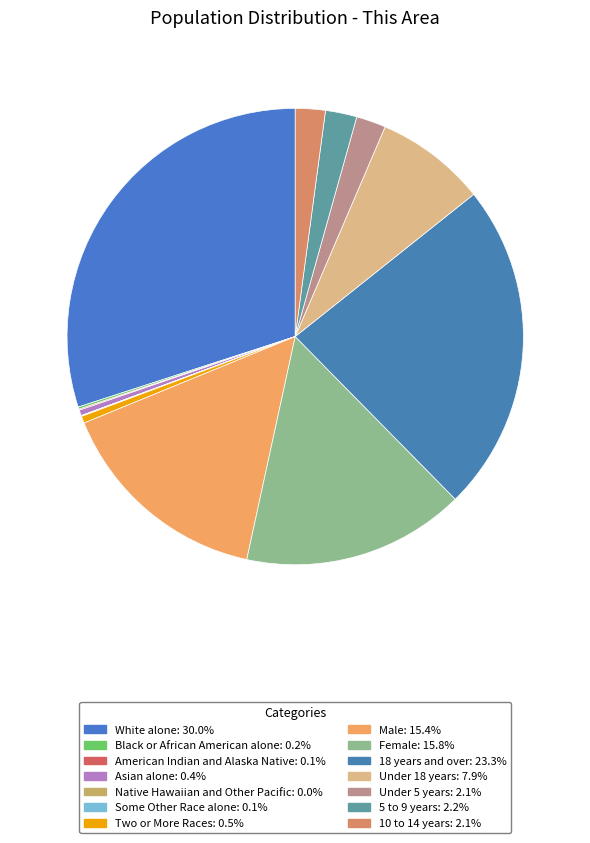

Is it true that Black or African American alone is 9% of the pie?

False